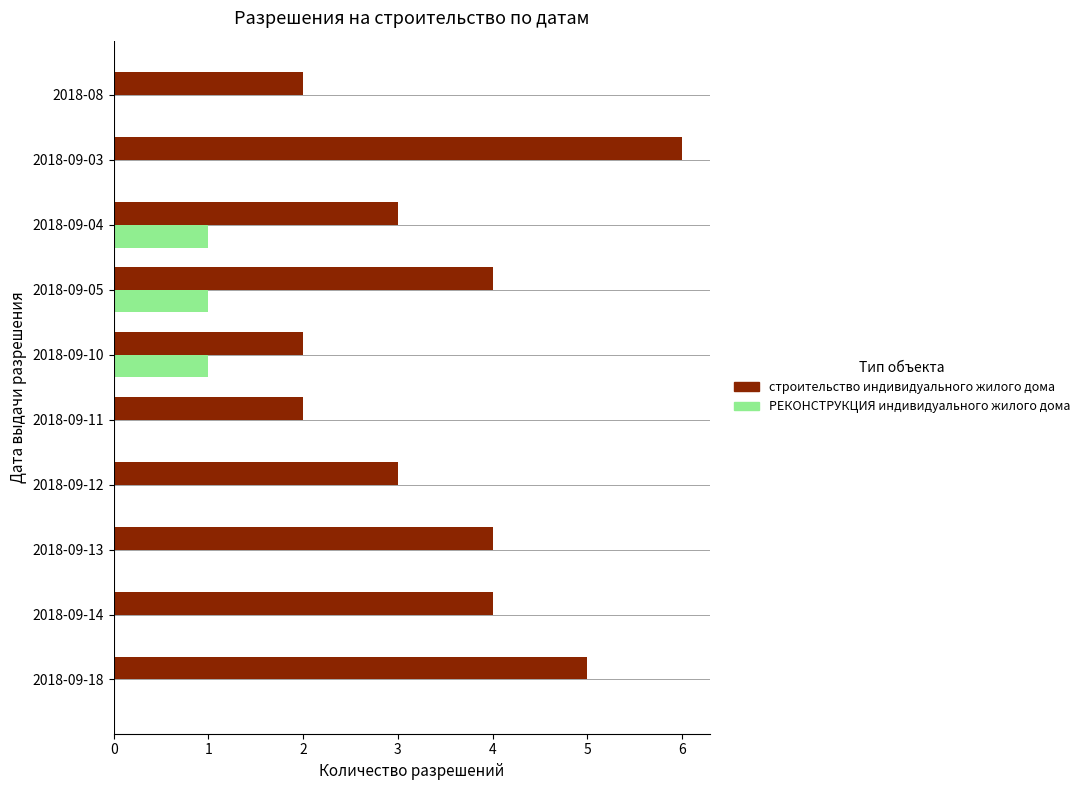

The строительство индивидуального жилого дома series shows 3 at 2018-09-04. True or false?

True